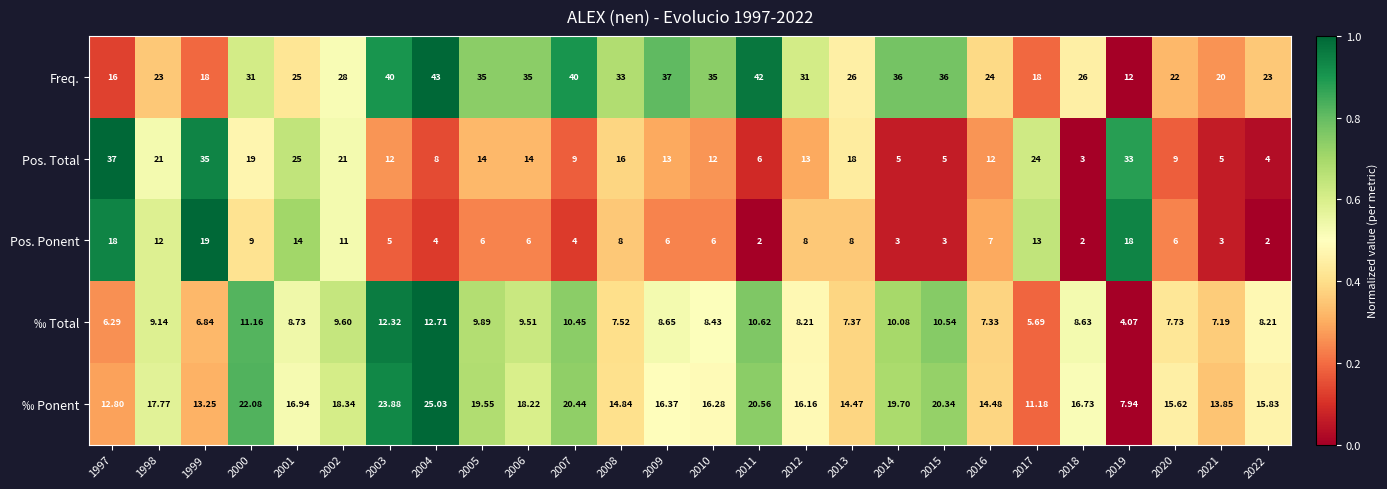

Which series has the largest range (max minus min)?

Pos. Total